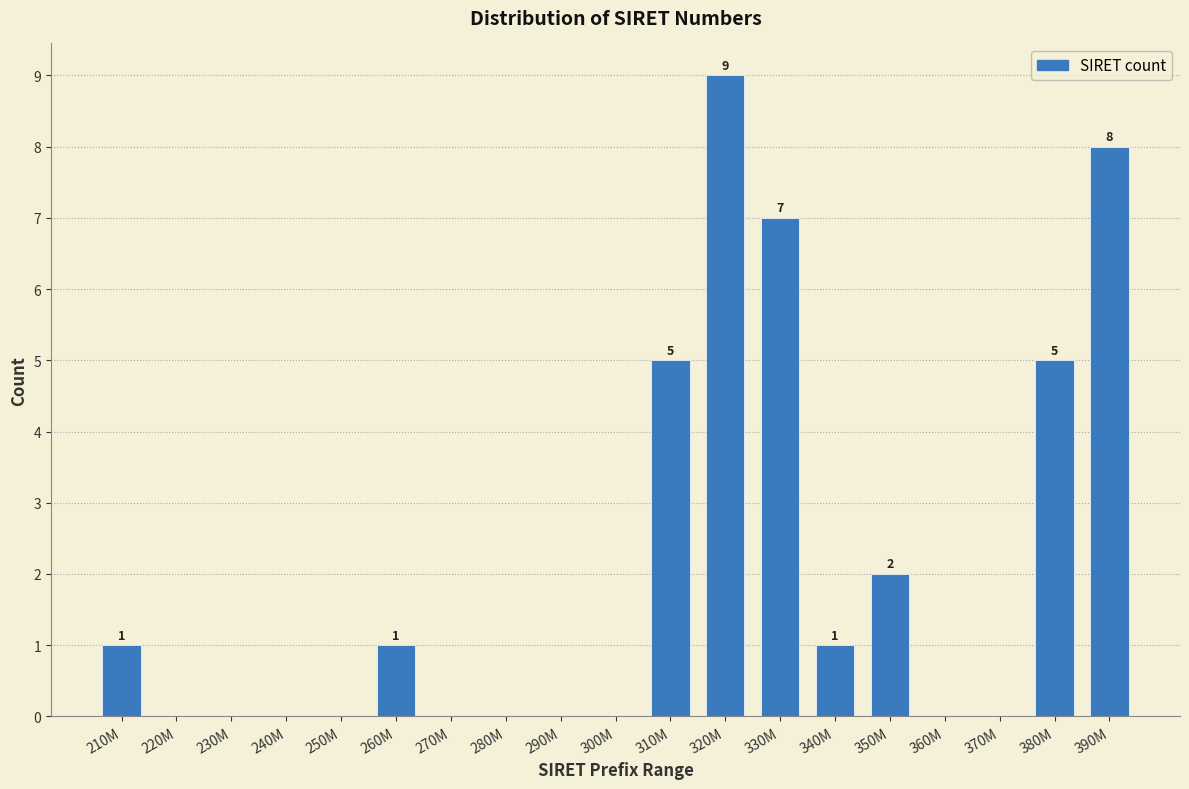

Reading left to right, extract all data points from this chart.

210M=1	220M=0	230M=0	240M=0	250M=0	260M=1	270M=0	280M=0	290M=0	300M=0	310M=5	320M=9	330M=7	340M=1	350M=2	360M=0	370M=0	380M=5	390M=8